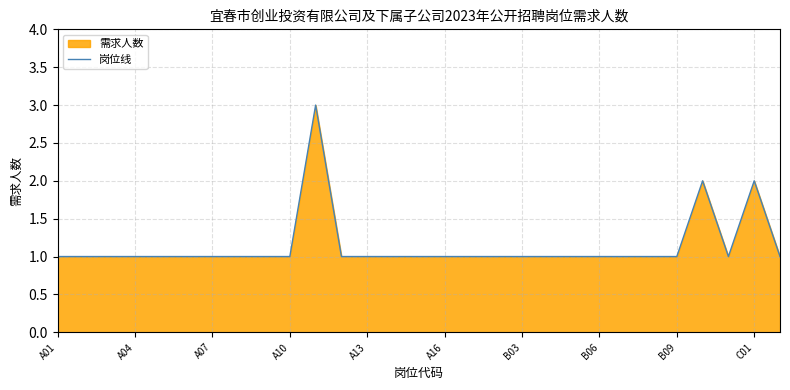

How many interior local peaks (higher than both neighbors) does the data have?

3